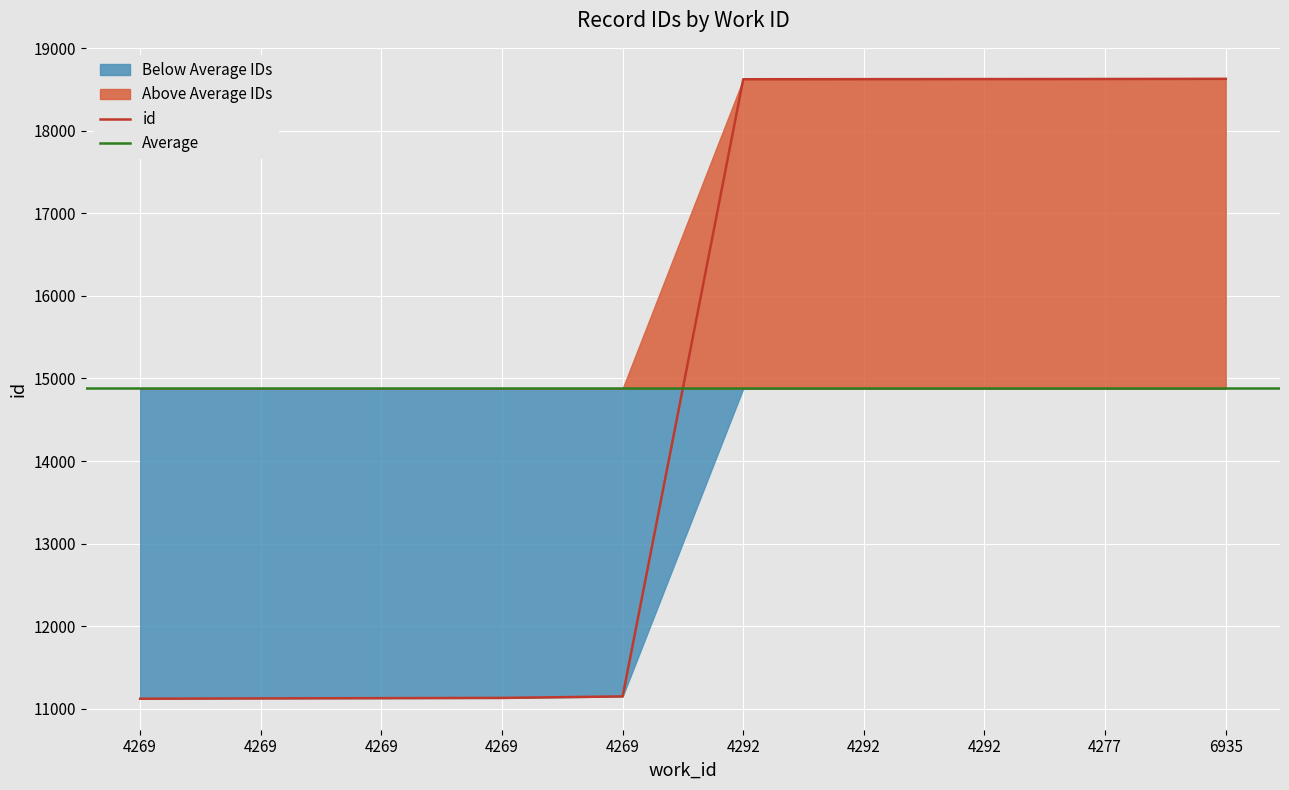

Is it true that the value at 4269 is 15923?

False